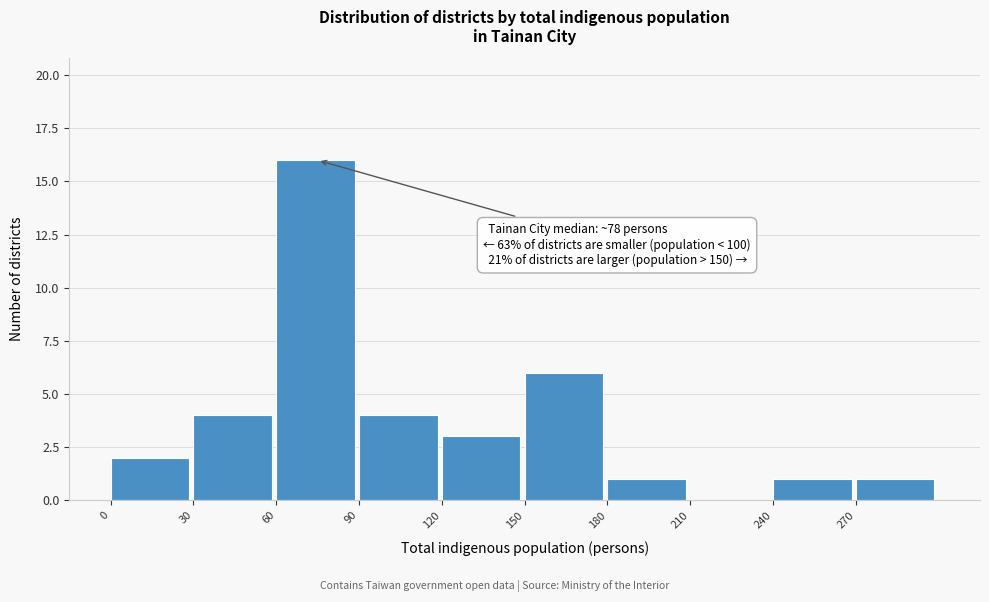

Which range on the x-axis has the tallest bar?

60 to 90